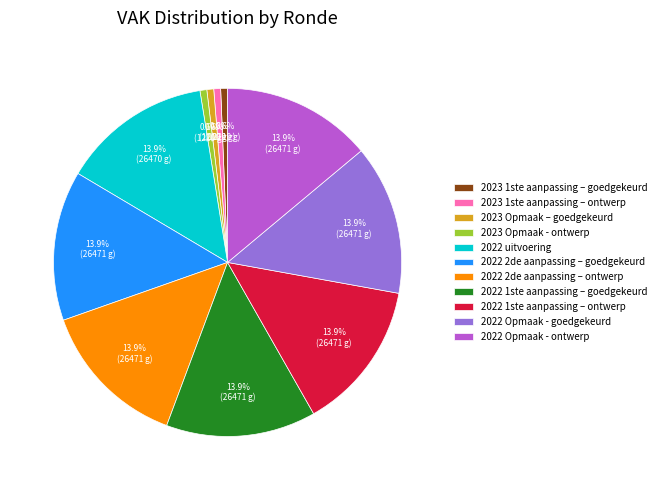

What percentage is the 2022 1ste aanpassing – goedgekeurd slice, to the nearest percent?

14%